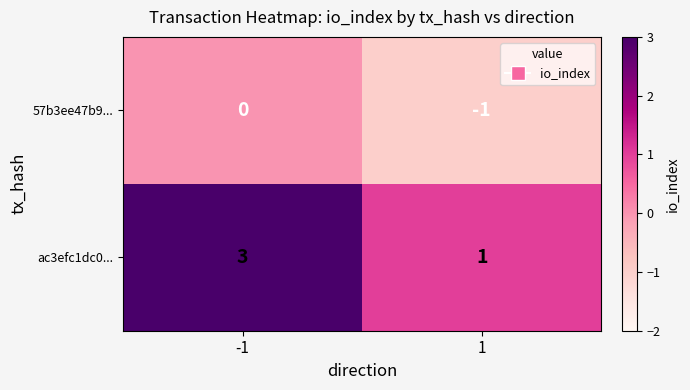

Which series changed the most between -1 and 1?

ac3efc1dc0...